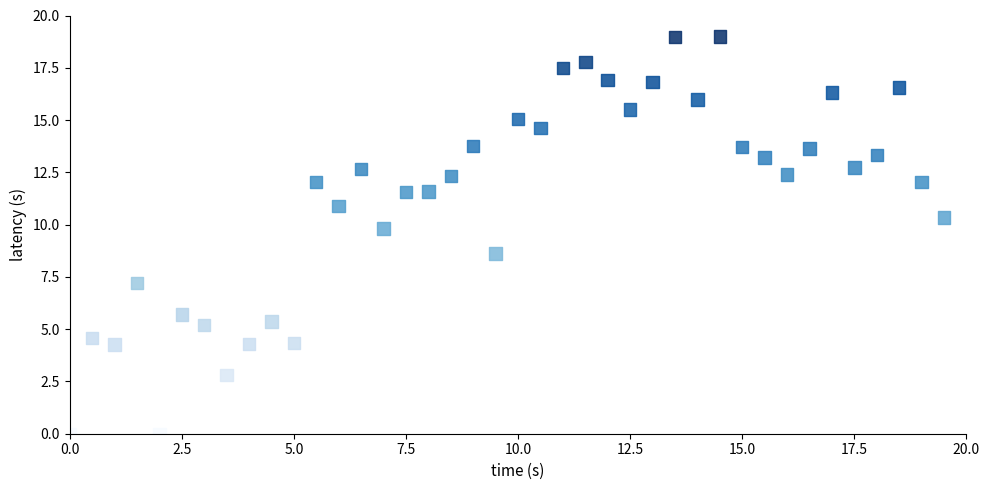

What Y value in the scatter plot is closest to 9?

8.6